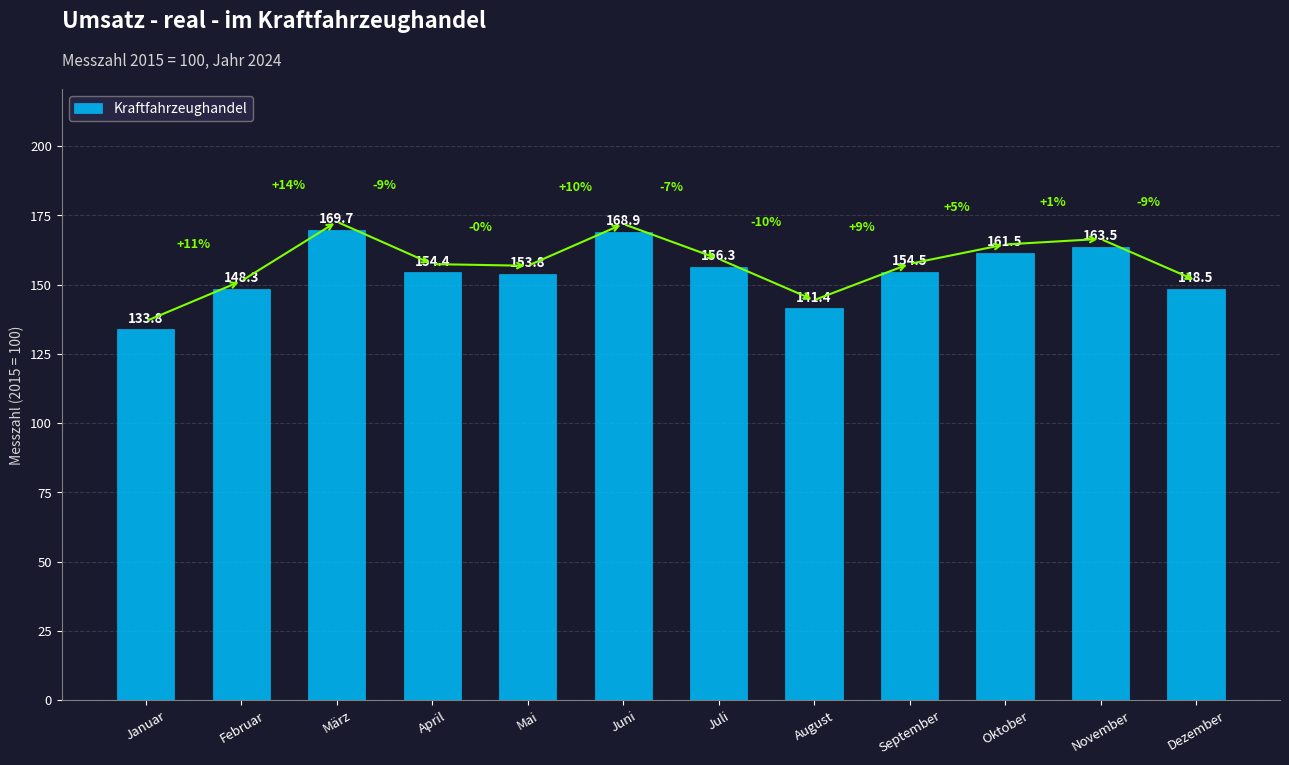

What is the approximate value at Oktober?

161.5